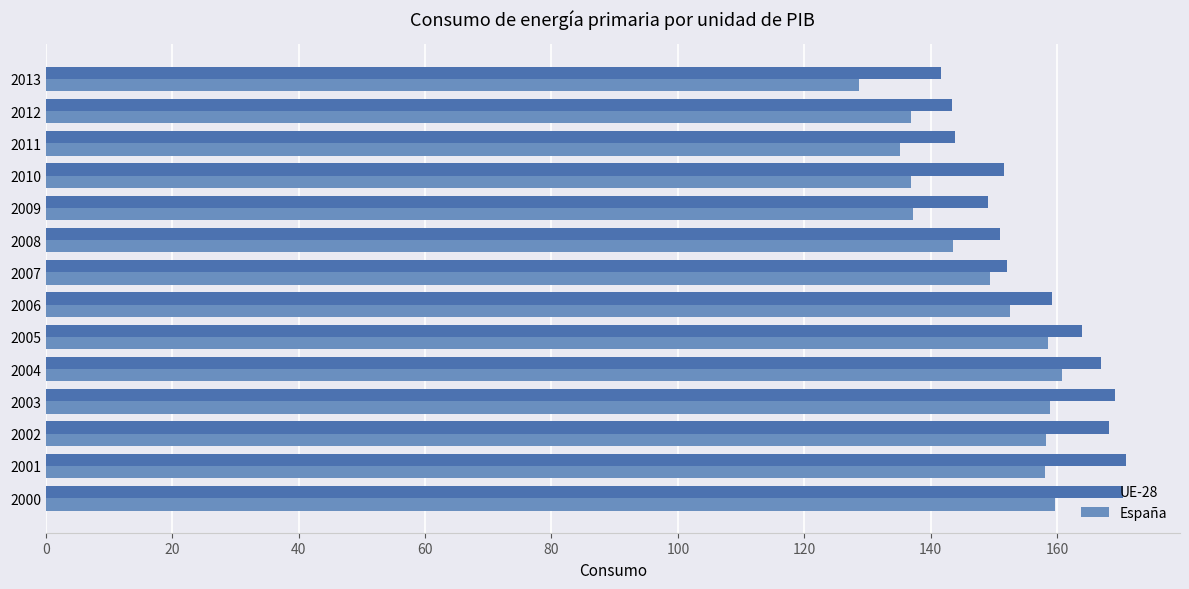

What is the sum of the UE-28 values at 2001 and 2008?

321.9